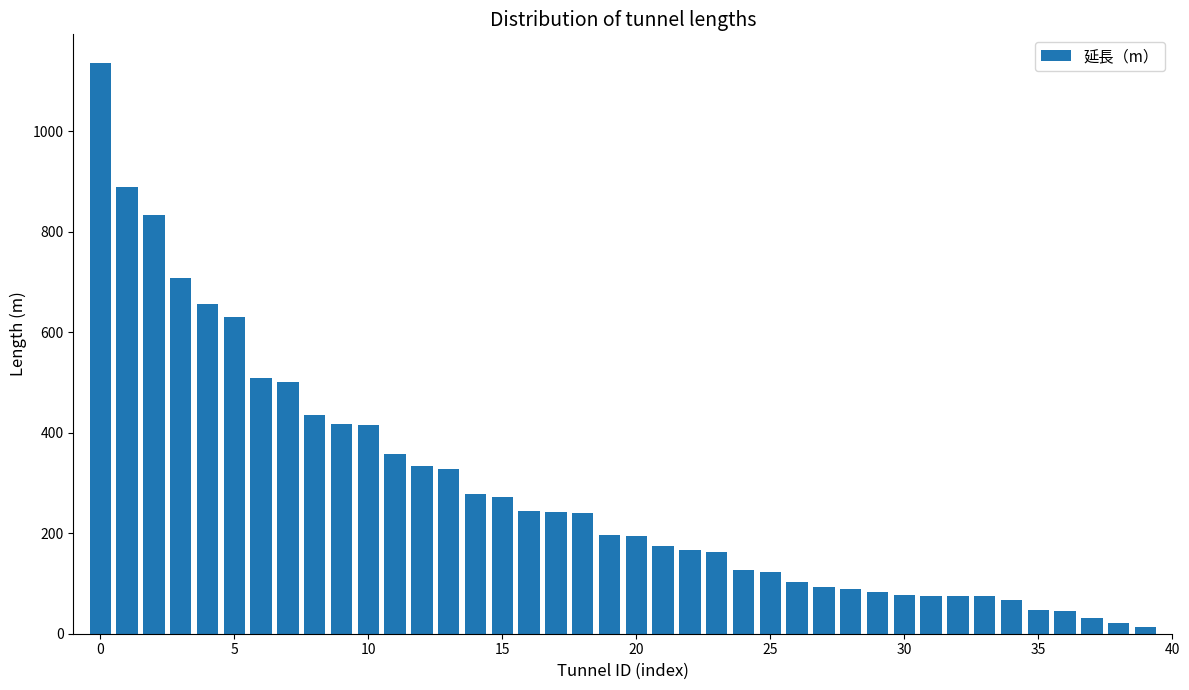

What is the difference between the maximum and minimum values?

1122.0